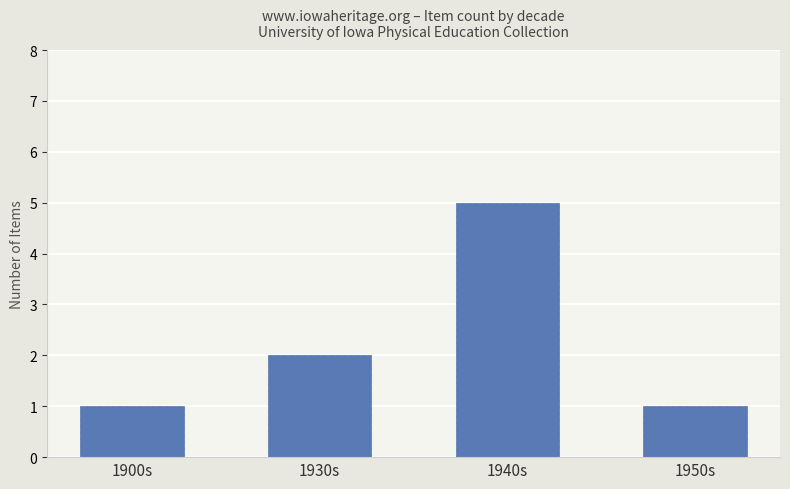

The value at 1900s is 0. True or false?

False